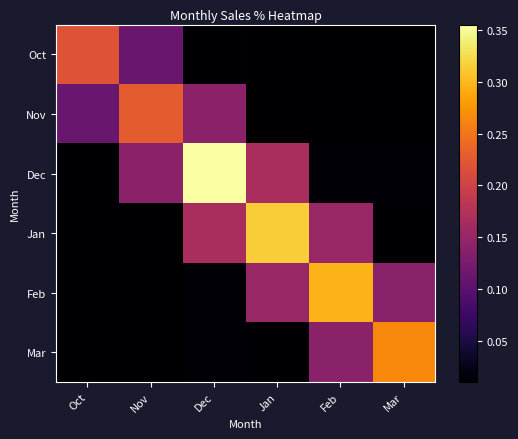

Which series has the largest total across all categories?

Dec